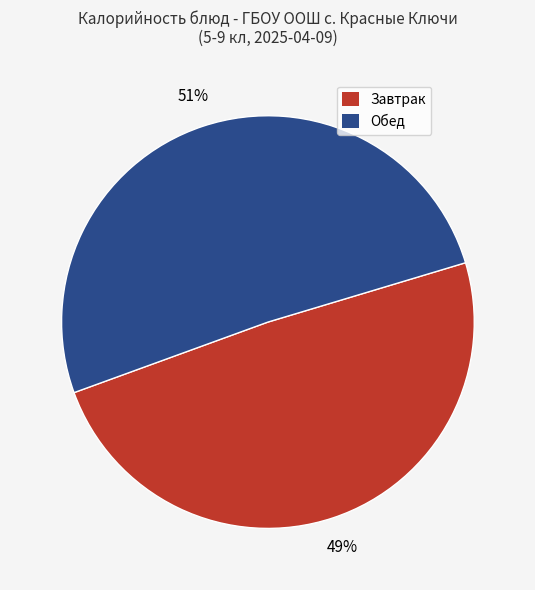

To the nearest percent, what is the average slice percentage?

50%